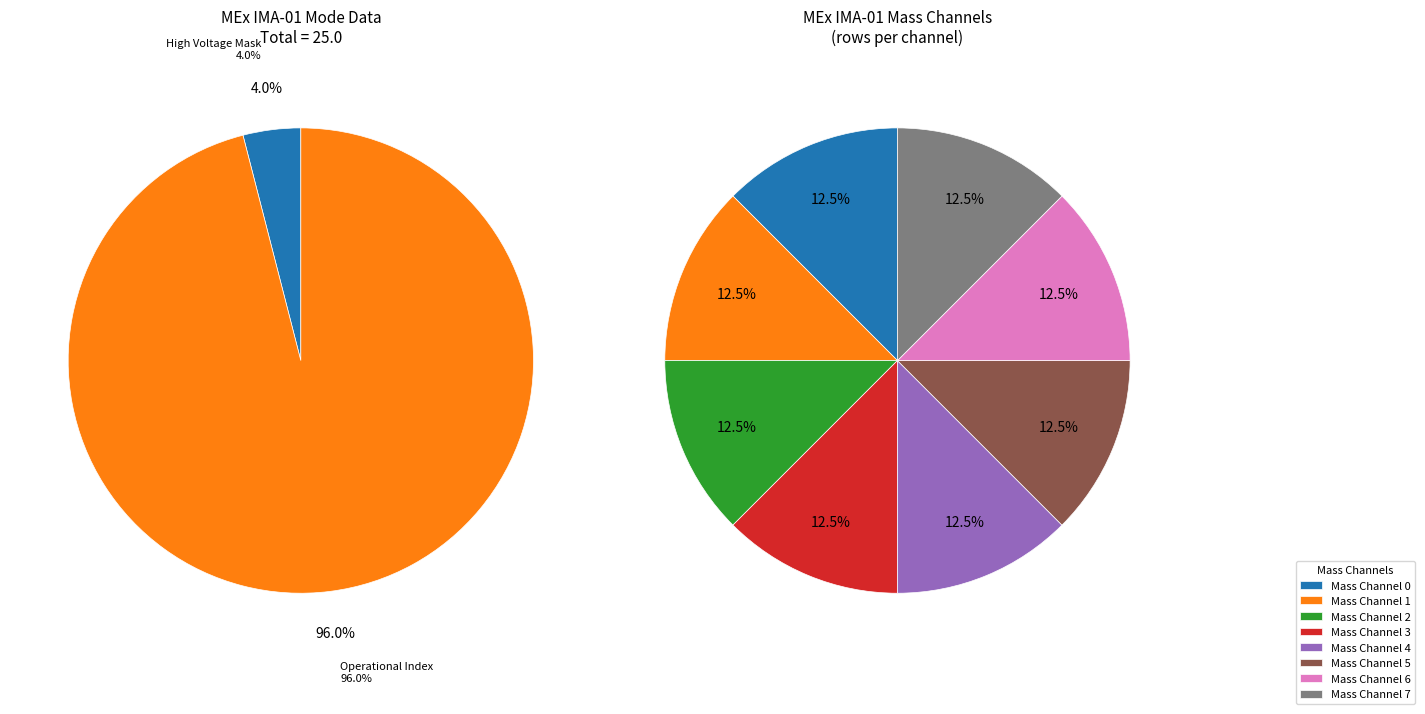

What is the majority slice?

Operational Index